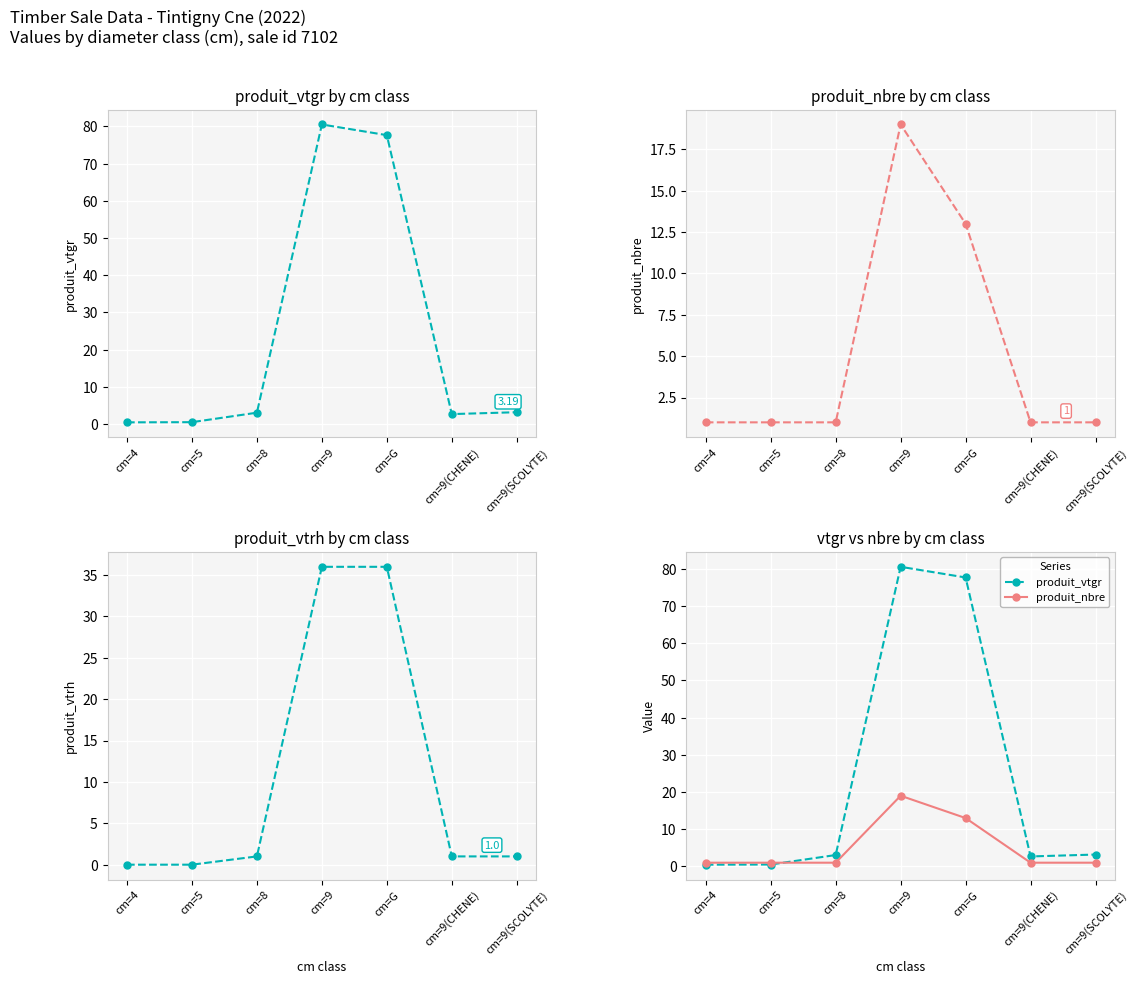

What is the label of the 1st point from the right?

cm=9(SCOLYTE)